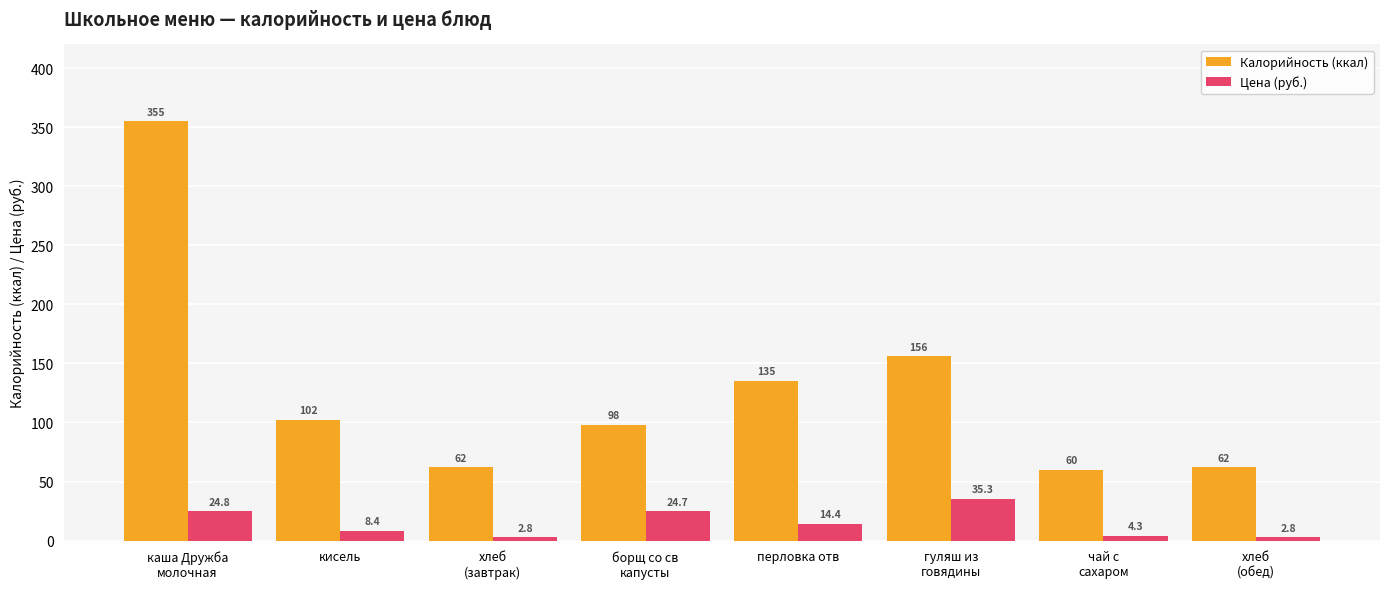

At which category is the sum across all series the highest?

каша Дружба
молочная